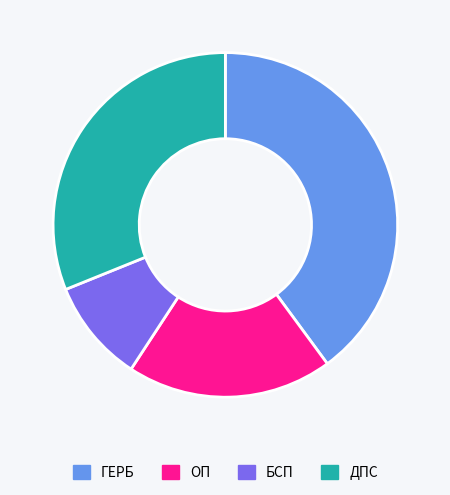

How many segments does this pie chart have?

4